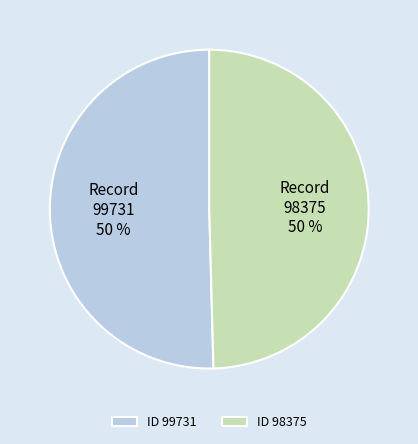

How many slices are in this pie chart?

2